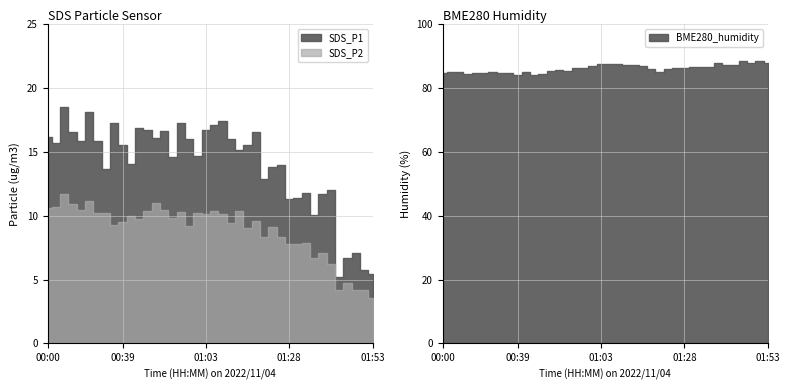

At which label does SDS_P2 reach its minimum?

01:53